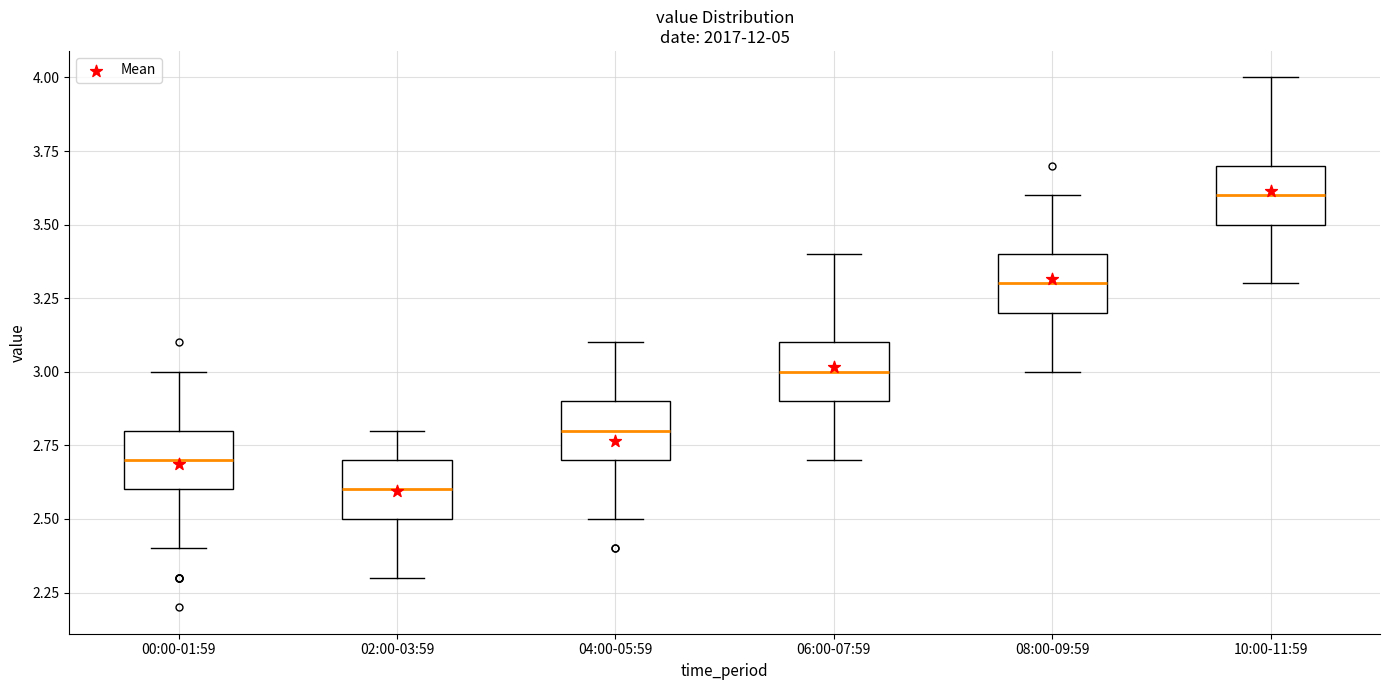

Where does the lower whisker of the box for 08:00-09:59 end on the y-axis? The values are not printed on the chart, so give them approximately, as read against the axis.

3.0